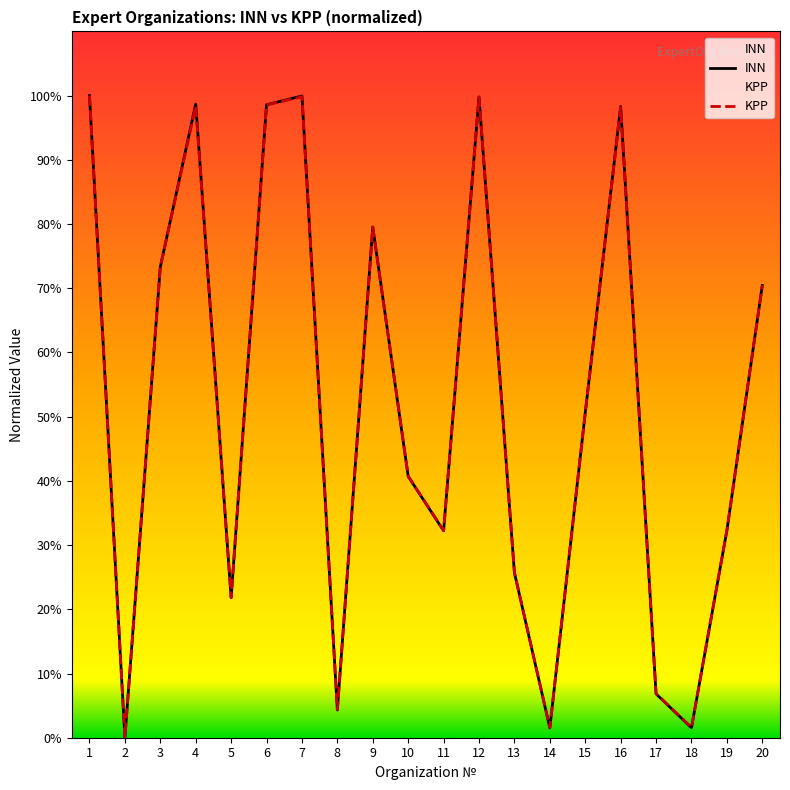

Between 7 and 19, which series saw the biggest shift?

INN